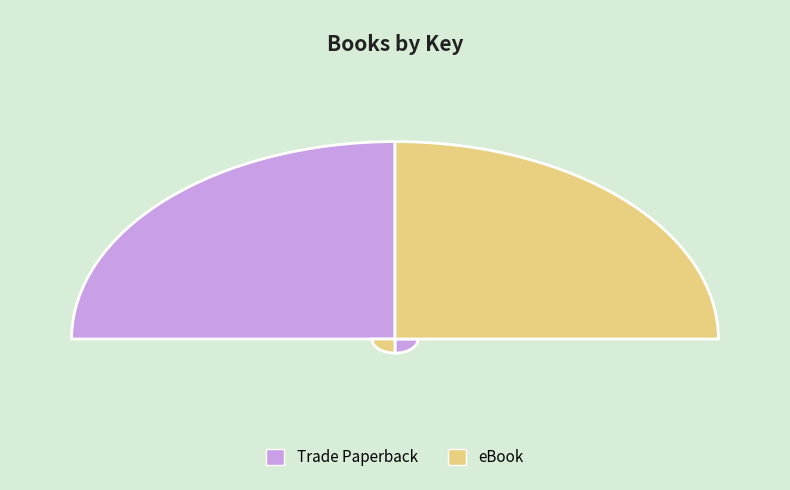

To the nearest percent, what is the combined percentage of eBook and Trade Paperback?

100%